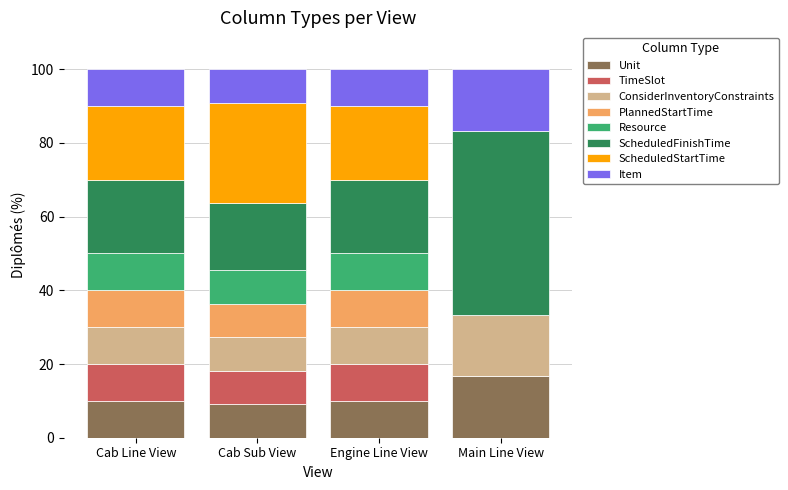

What is the maximum value for Unit?

16.7